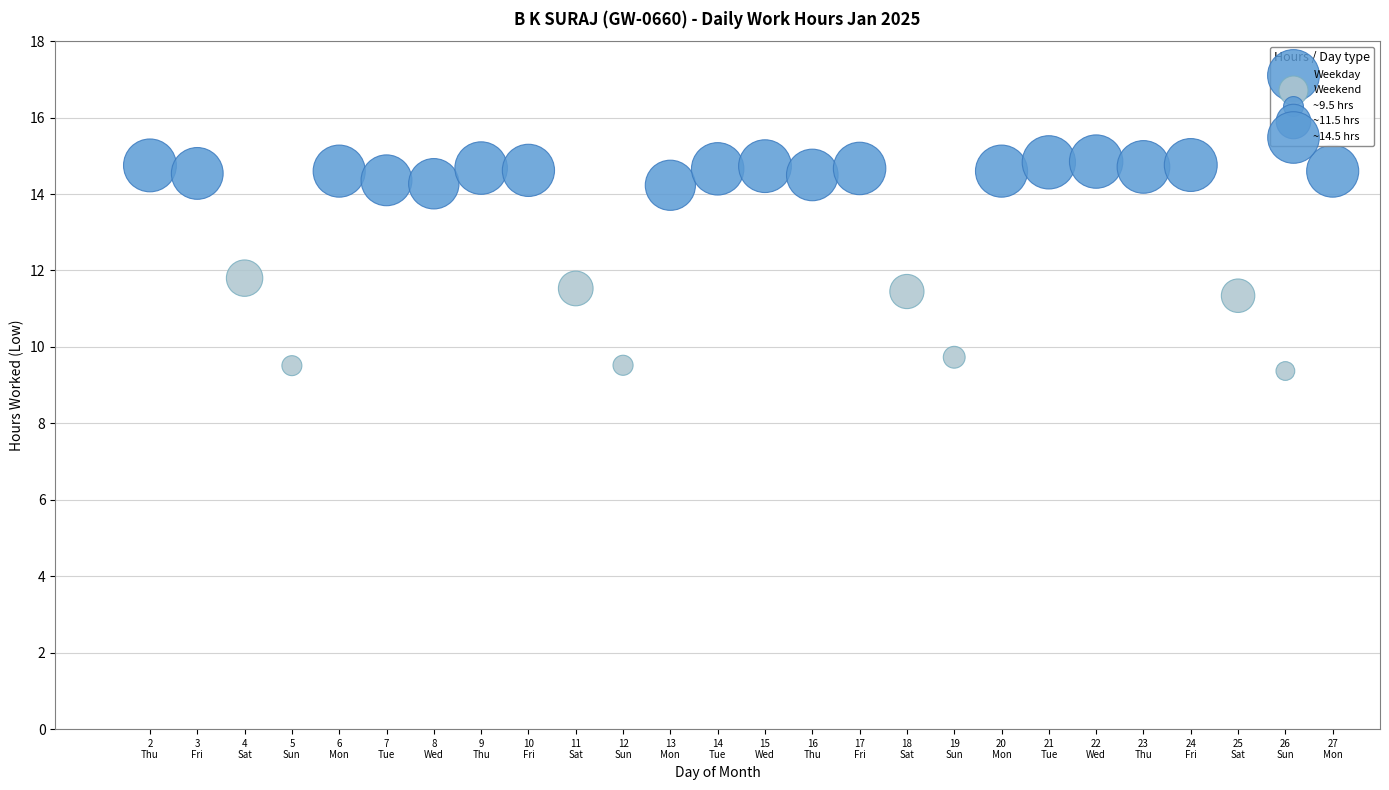

Which series reaches the minimum Y coordinate?

Weekend